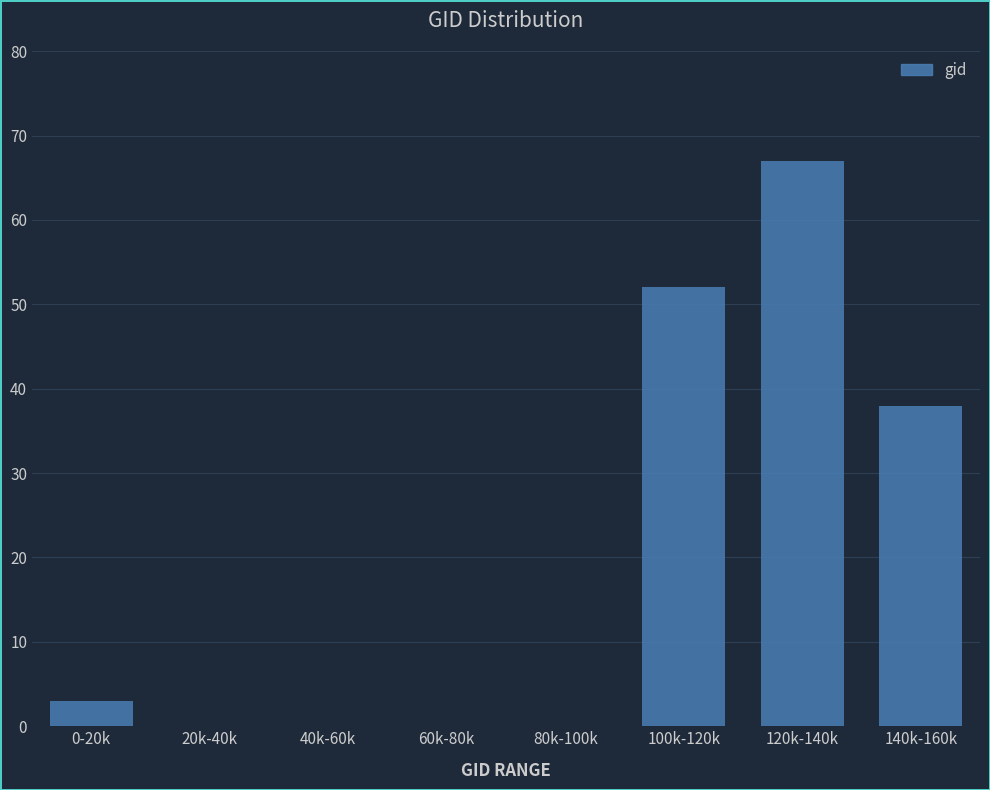

Reading left to right, what are all the values shown in this chart?

0-20k=3	20k-40k=0	40k-60k=0	60k-80k=0	80k-100k=0	100k-120k=52	120k-140k=67	140k-160k=38